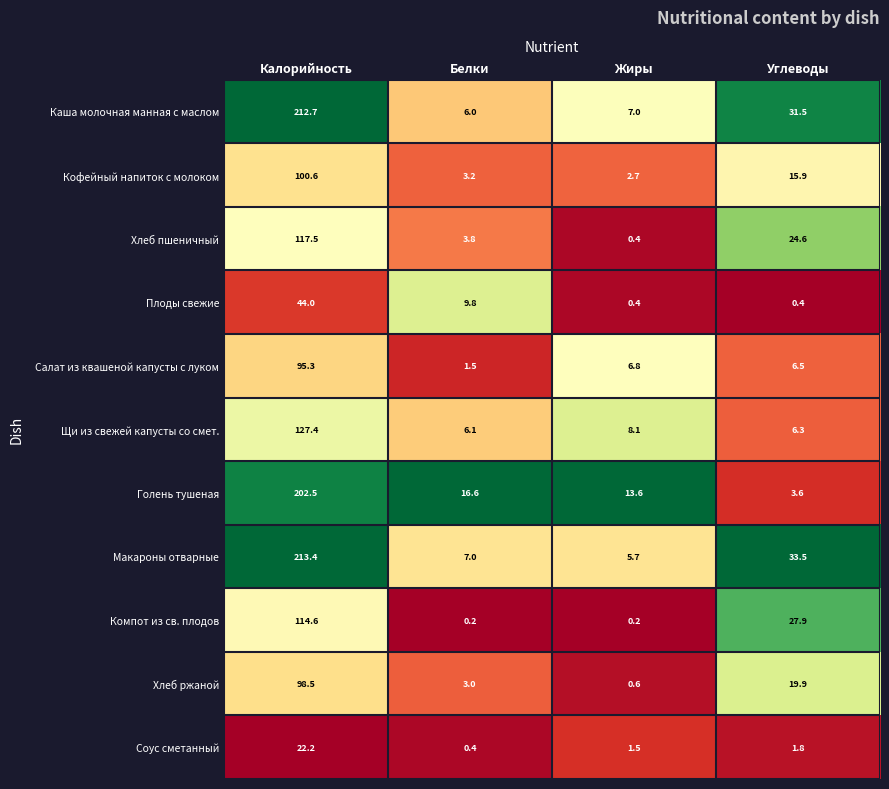

Rank the series by their maximum value, from lowest to highest.

Соус сметанный, Плоды свежие, Салат из квашеной капусты с луком, Хлеб ржаной, Кофейный напиток с молоком, Компот из св. плодов, Хлеб пшеничный, Щи из свежей капусты со смет., Голень тушеная, Каша молочная манная с маслом, Макароны отварные